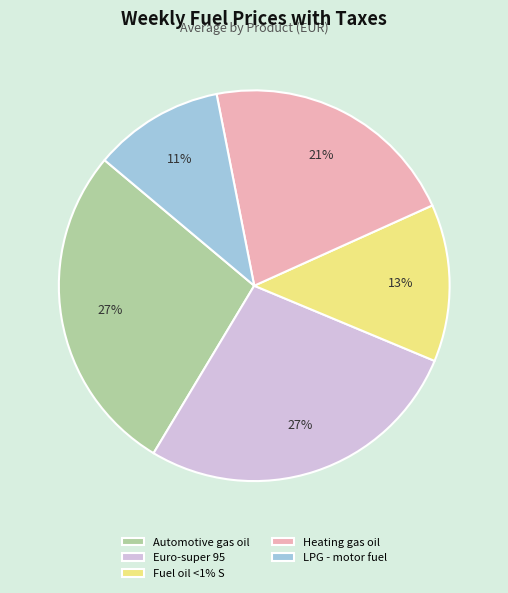

Do LPG - motor fuel and Automotive gas oil together represent more than half of the pie?

No